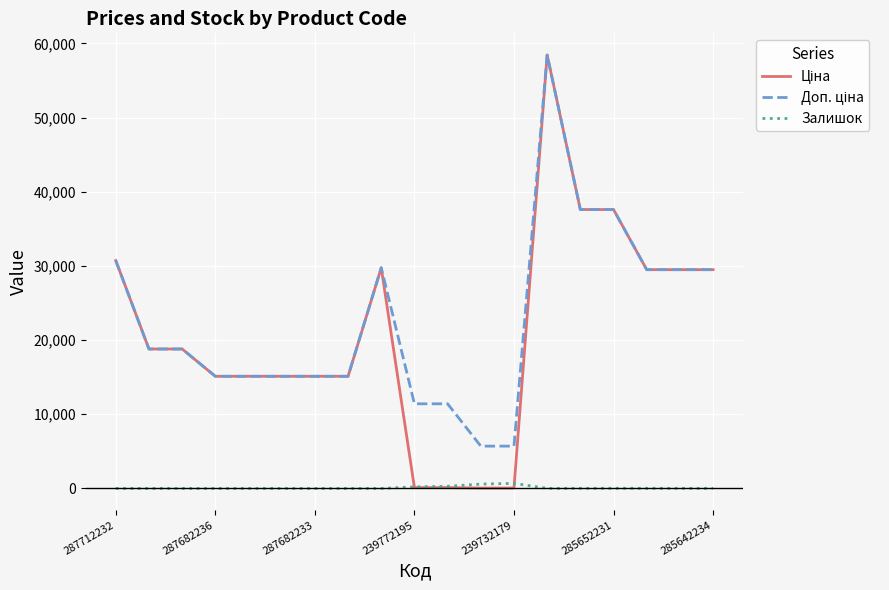

How many lines are shown in the chart?

3